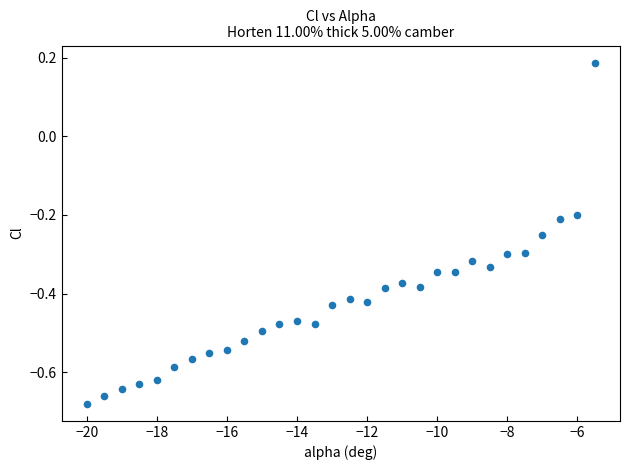

What is the range of Y values (max minus min)?

0.9